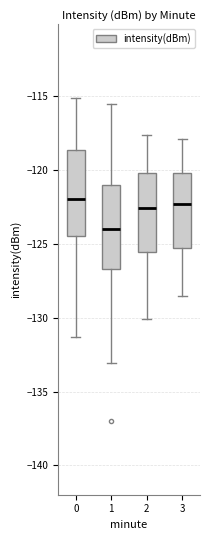

Reading left to right, transcribe this box plot: for each box, give where its median line is, the range the box spans, and where its two whiskers end, as read against the y-axis. The values are not printed on the chart, so give them approximately, as read against the axis.

0: median -122.0, box -124.5 to -118.5, whiskers -131.5 to -115.0
1: median -124.0, box -126.5 to -121.0, whiskers -133.0 to -115.5
2: median -122.5, box -125.5 to -120.0, whiskers -130.0 to -117.5
3: median -122.5, box -125.0 to -120.0, whiskers -128.5 to -118.0